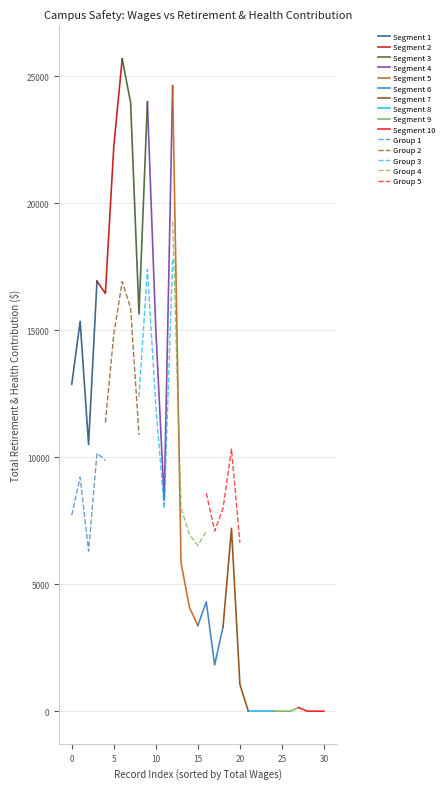

What is the minimum value for Segment 1?

10497